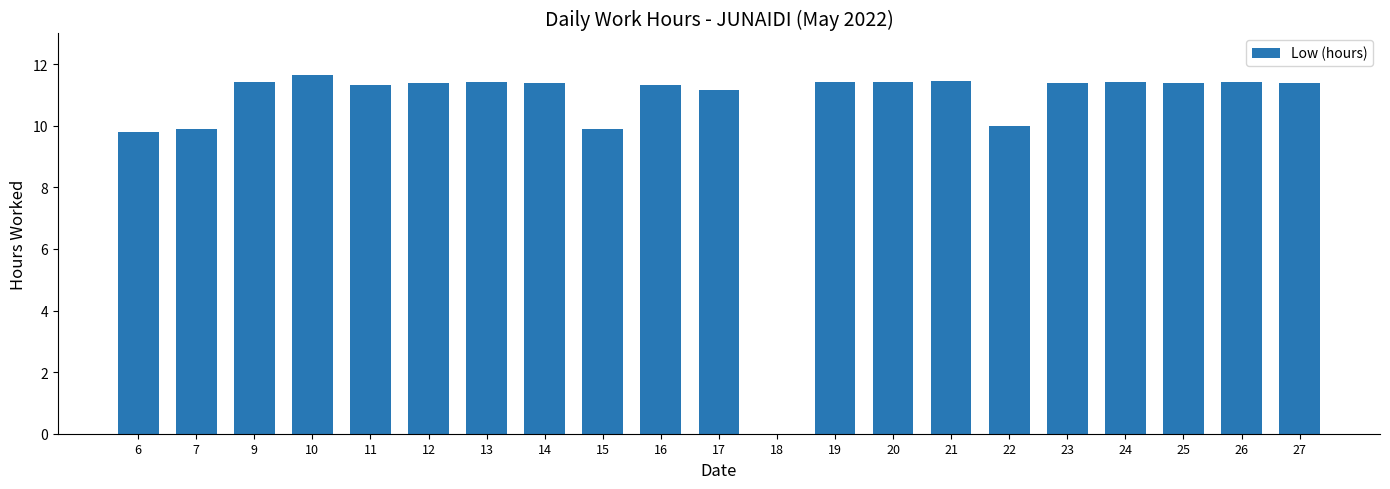

What is the difference between the values at 17 and 10?

0.5